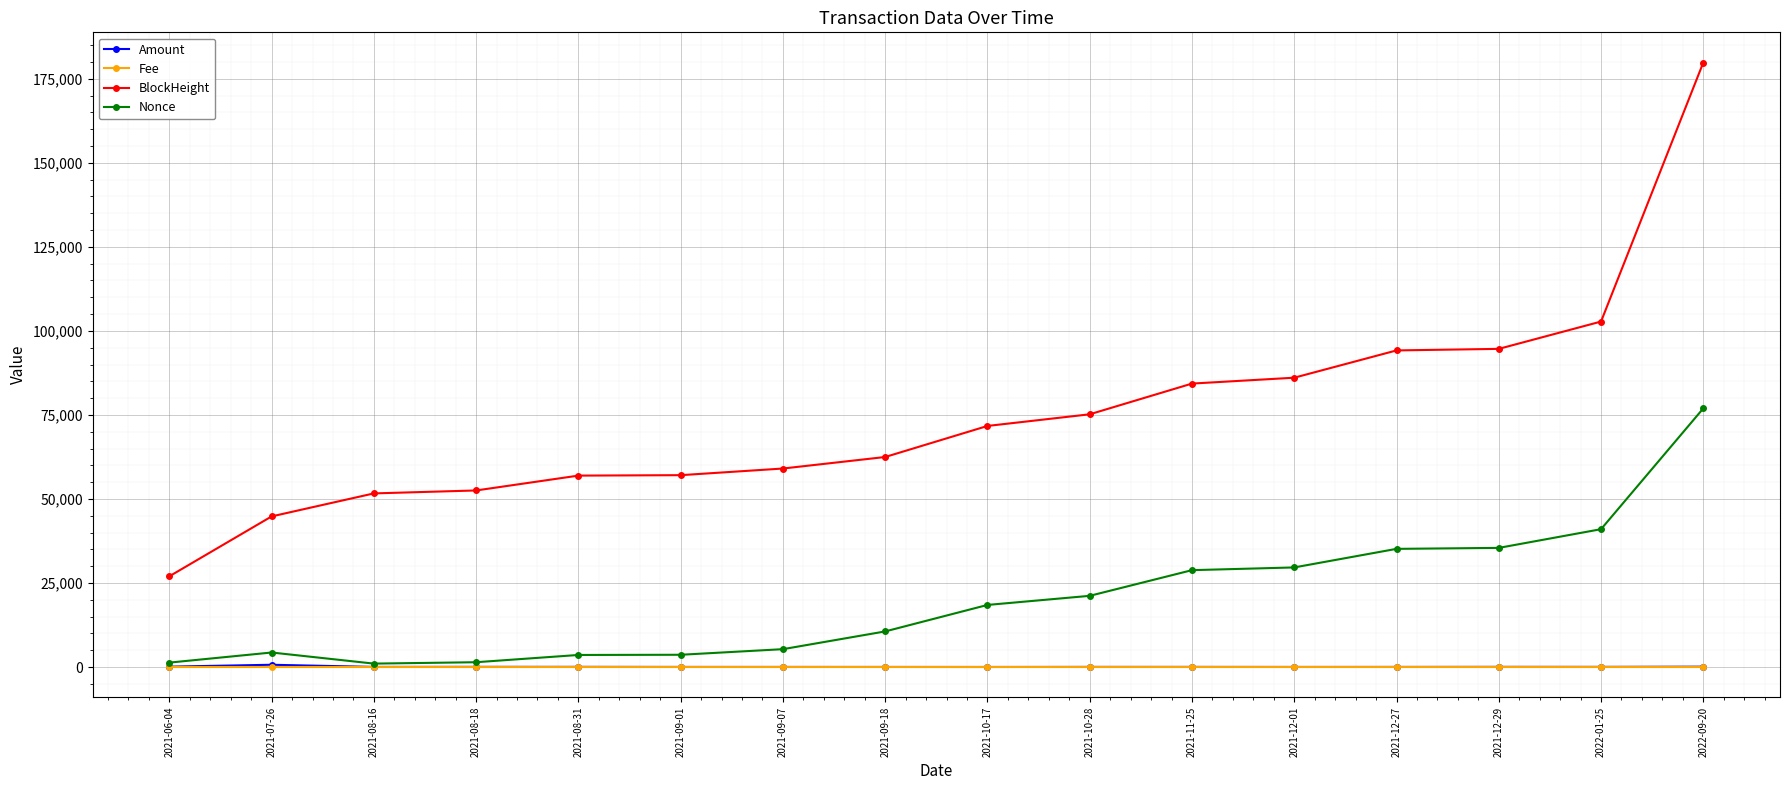

Which series has the largest total across all categories?

BlockHeight